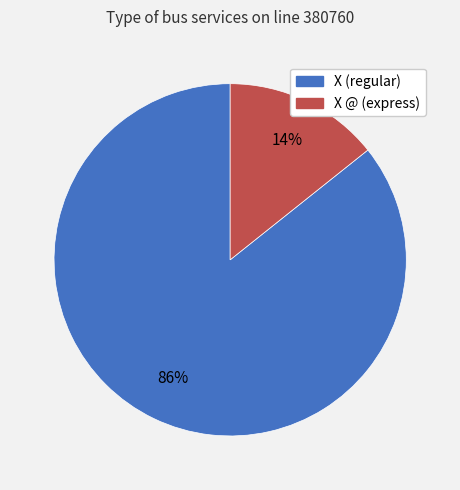

Does any single category account for the majority?

Yes